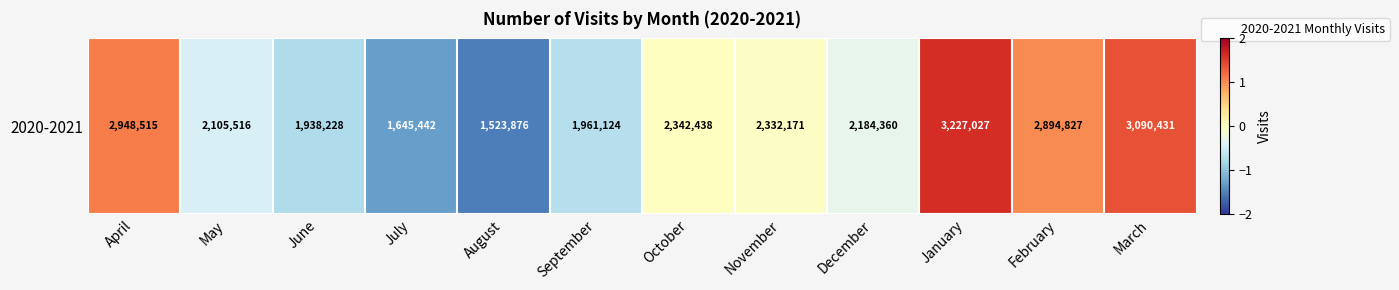

Is it true that the value at August is -0.4?

False